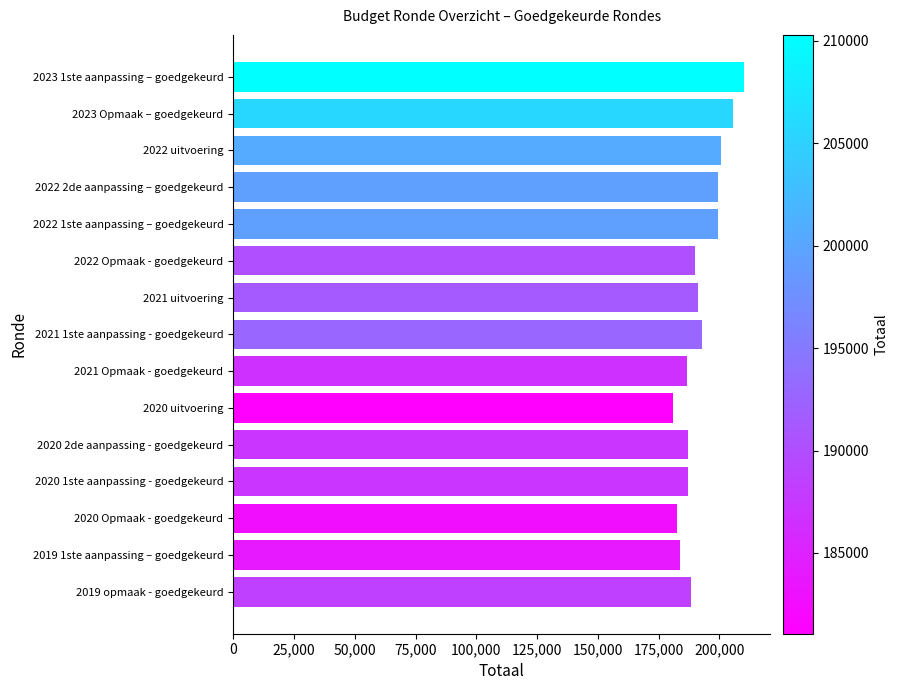

What is the change in value from 2022 uitvoering to 2019 opmaak - goedgekeurd?

-12152